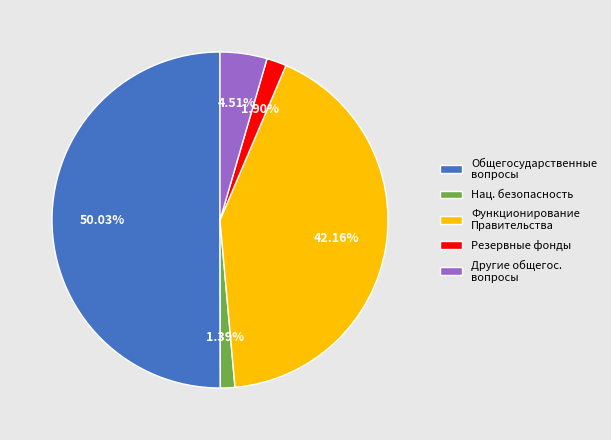

To the nearest percent, what is the difference between the largest and smallest slice percentages?

49%